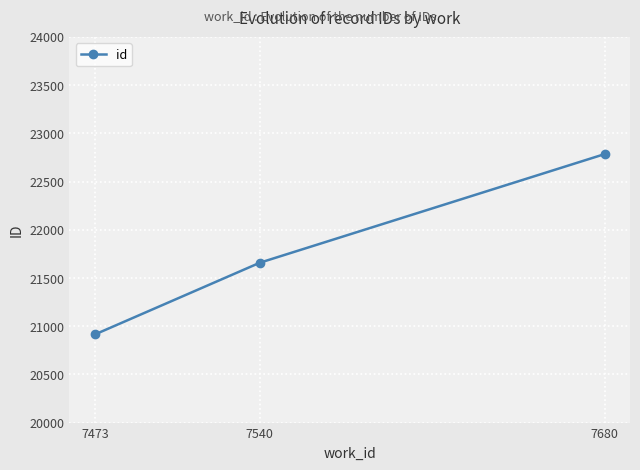

Reading left to right, transcribe all the data shown in this chart.

20914	21658	22784